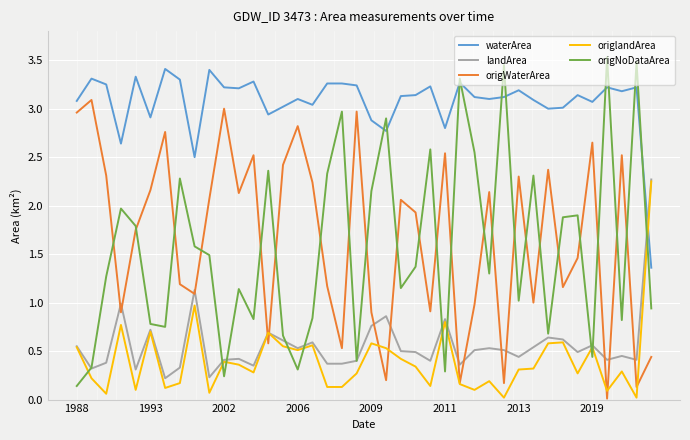

True or false: waterArea and origlandArea intersect in this chart.

True